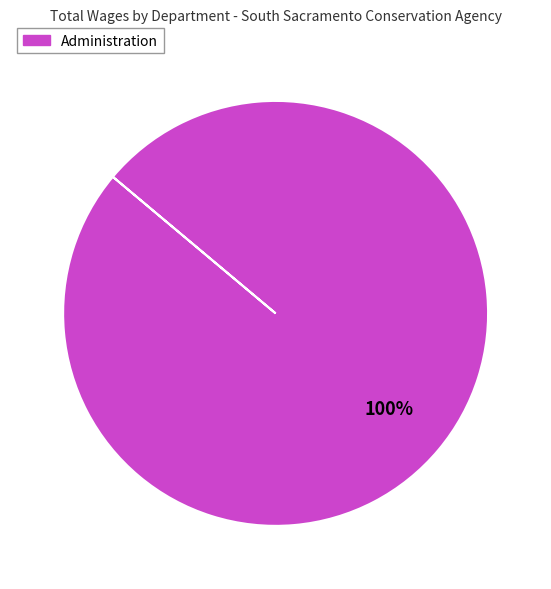

Is there a majority slice in this chart?

Yes